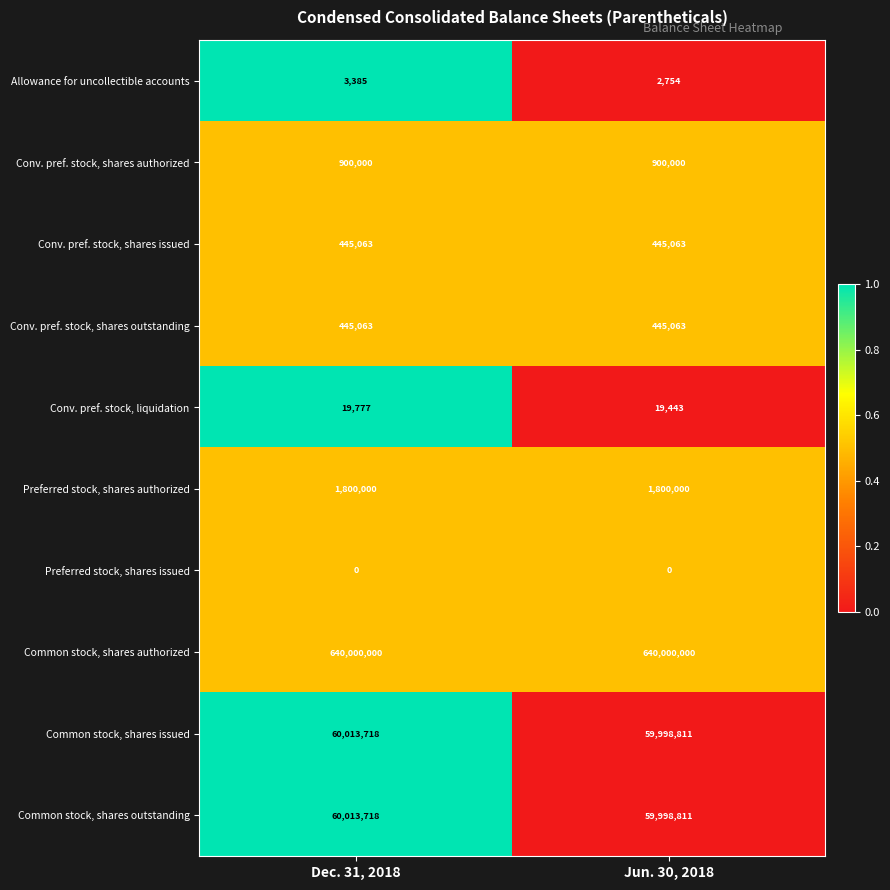

What is the difference between the maximum and minimum values in the Allowance for uncollectible accounts series?

631